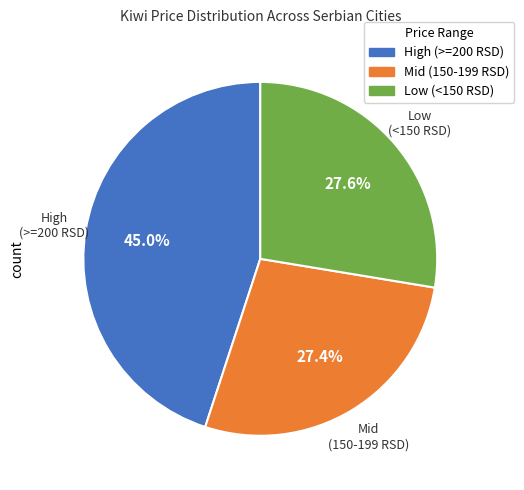

How many segments does this pie chart have?

3